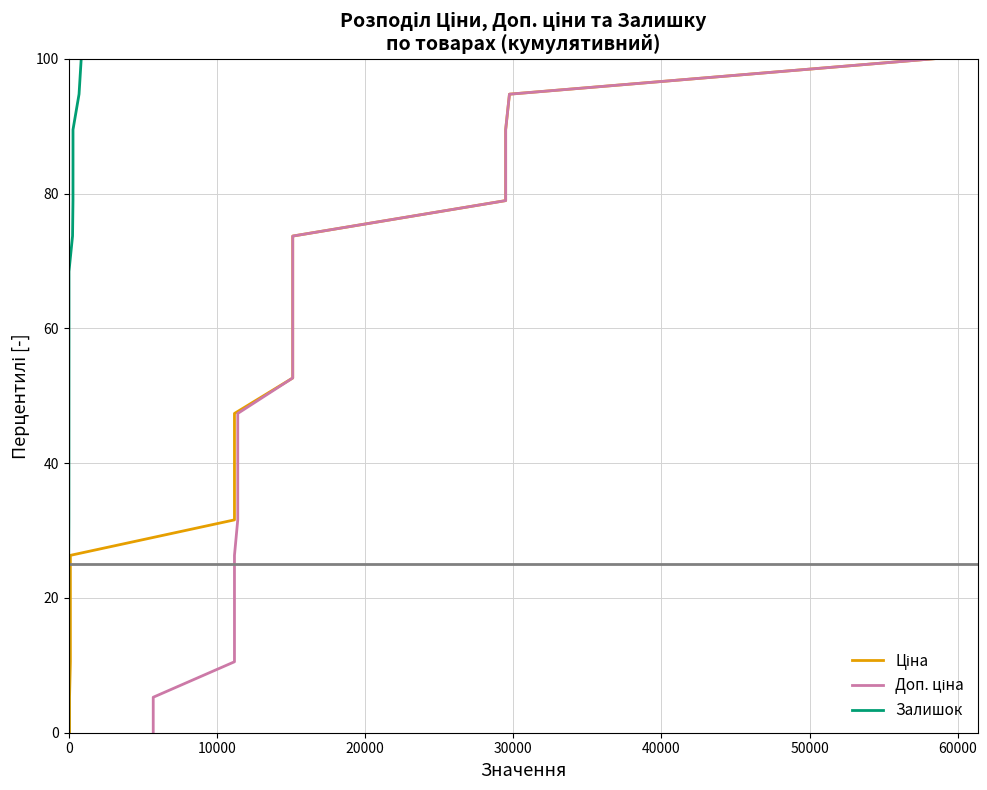

Reading left to right, transcribe all the data shown in this chart.

Ціна: 0.0	5.3	10.5	15.8	21.1	26.3	31.6	36.8	42.1	47.4	52.6	57.9	63.2	68.4	73.7	78.9	84.2	89.5	94.7	100.0
Доп. ціна: 0.0	5.3	10.5	15.8	21.1	26.3	31.6	36.8	42.1	47.4	52.6	57.9	63.2	68.4	73.7	78.9	84.2	89.5	94.7	100.0
Залишок: 0.0	5.3	10.5	15.8	21.1	26.3	31.6	36.8	42.1	47.4	52.6	57.9	63.2	68.4	73.7	78.9	84.2	89.5	94.7	100.0